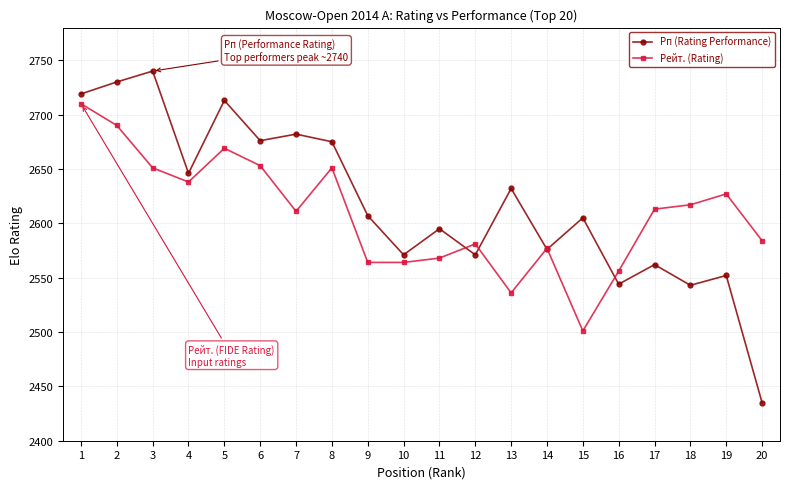

What is the total value across all series at 13?

5168